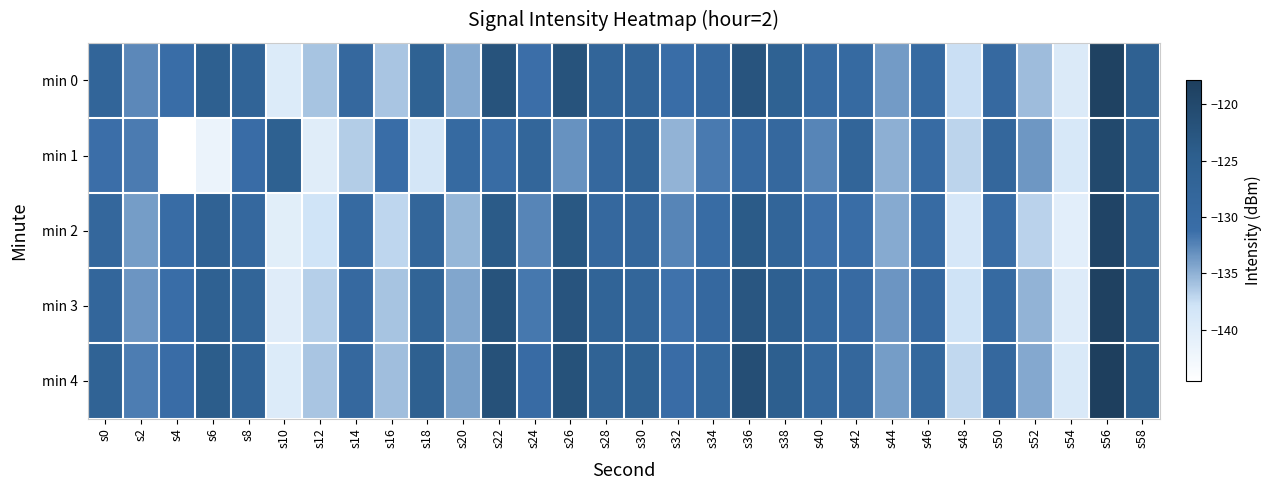

At s42, list the series in order from largest to smallest.

min 1, min 4, min 0, min 3, min 2